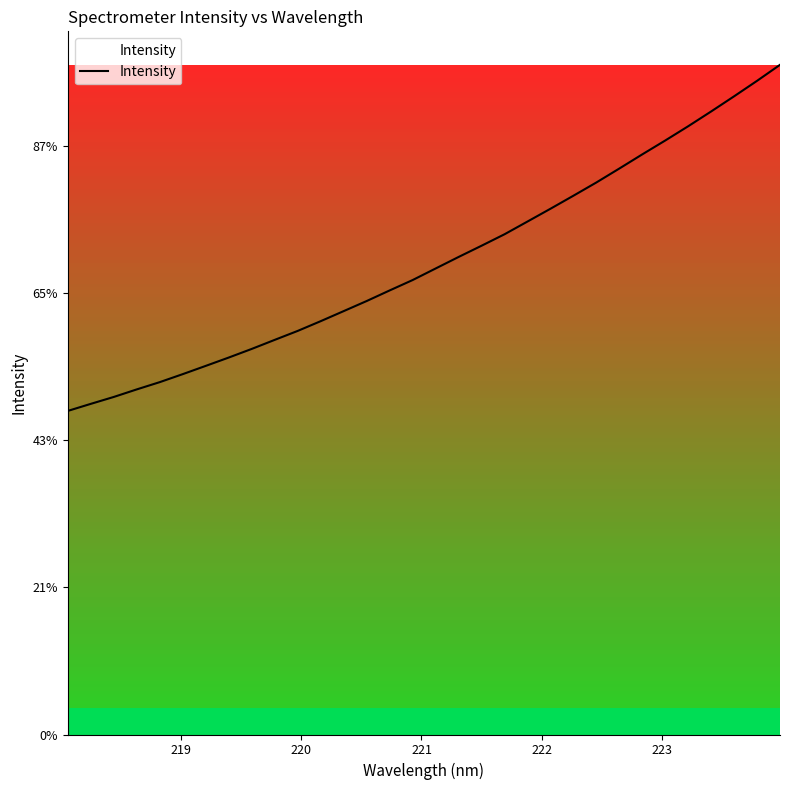

Is this an area chart (filled region under the line)?

No